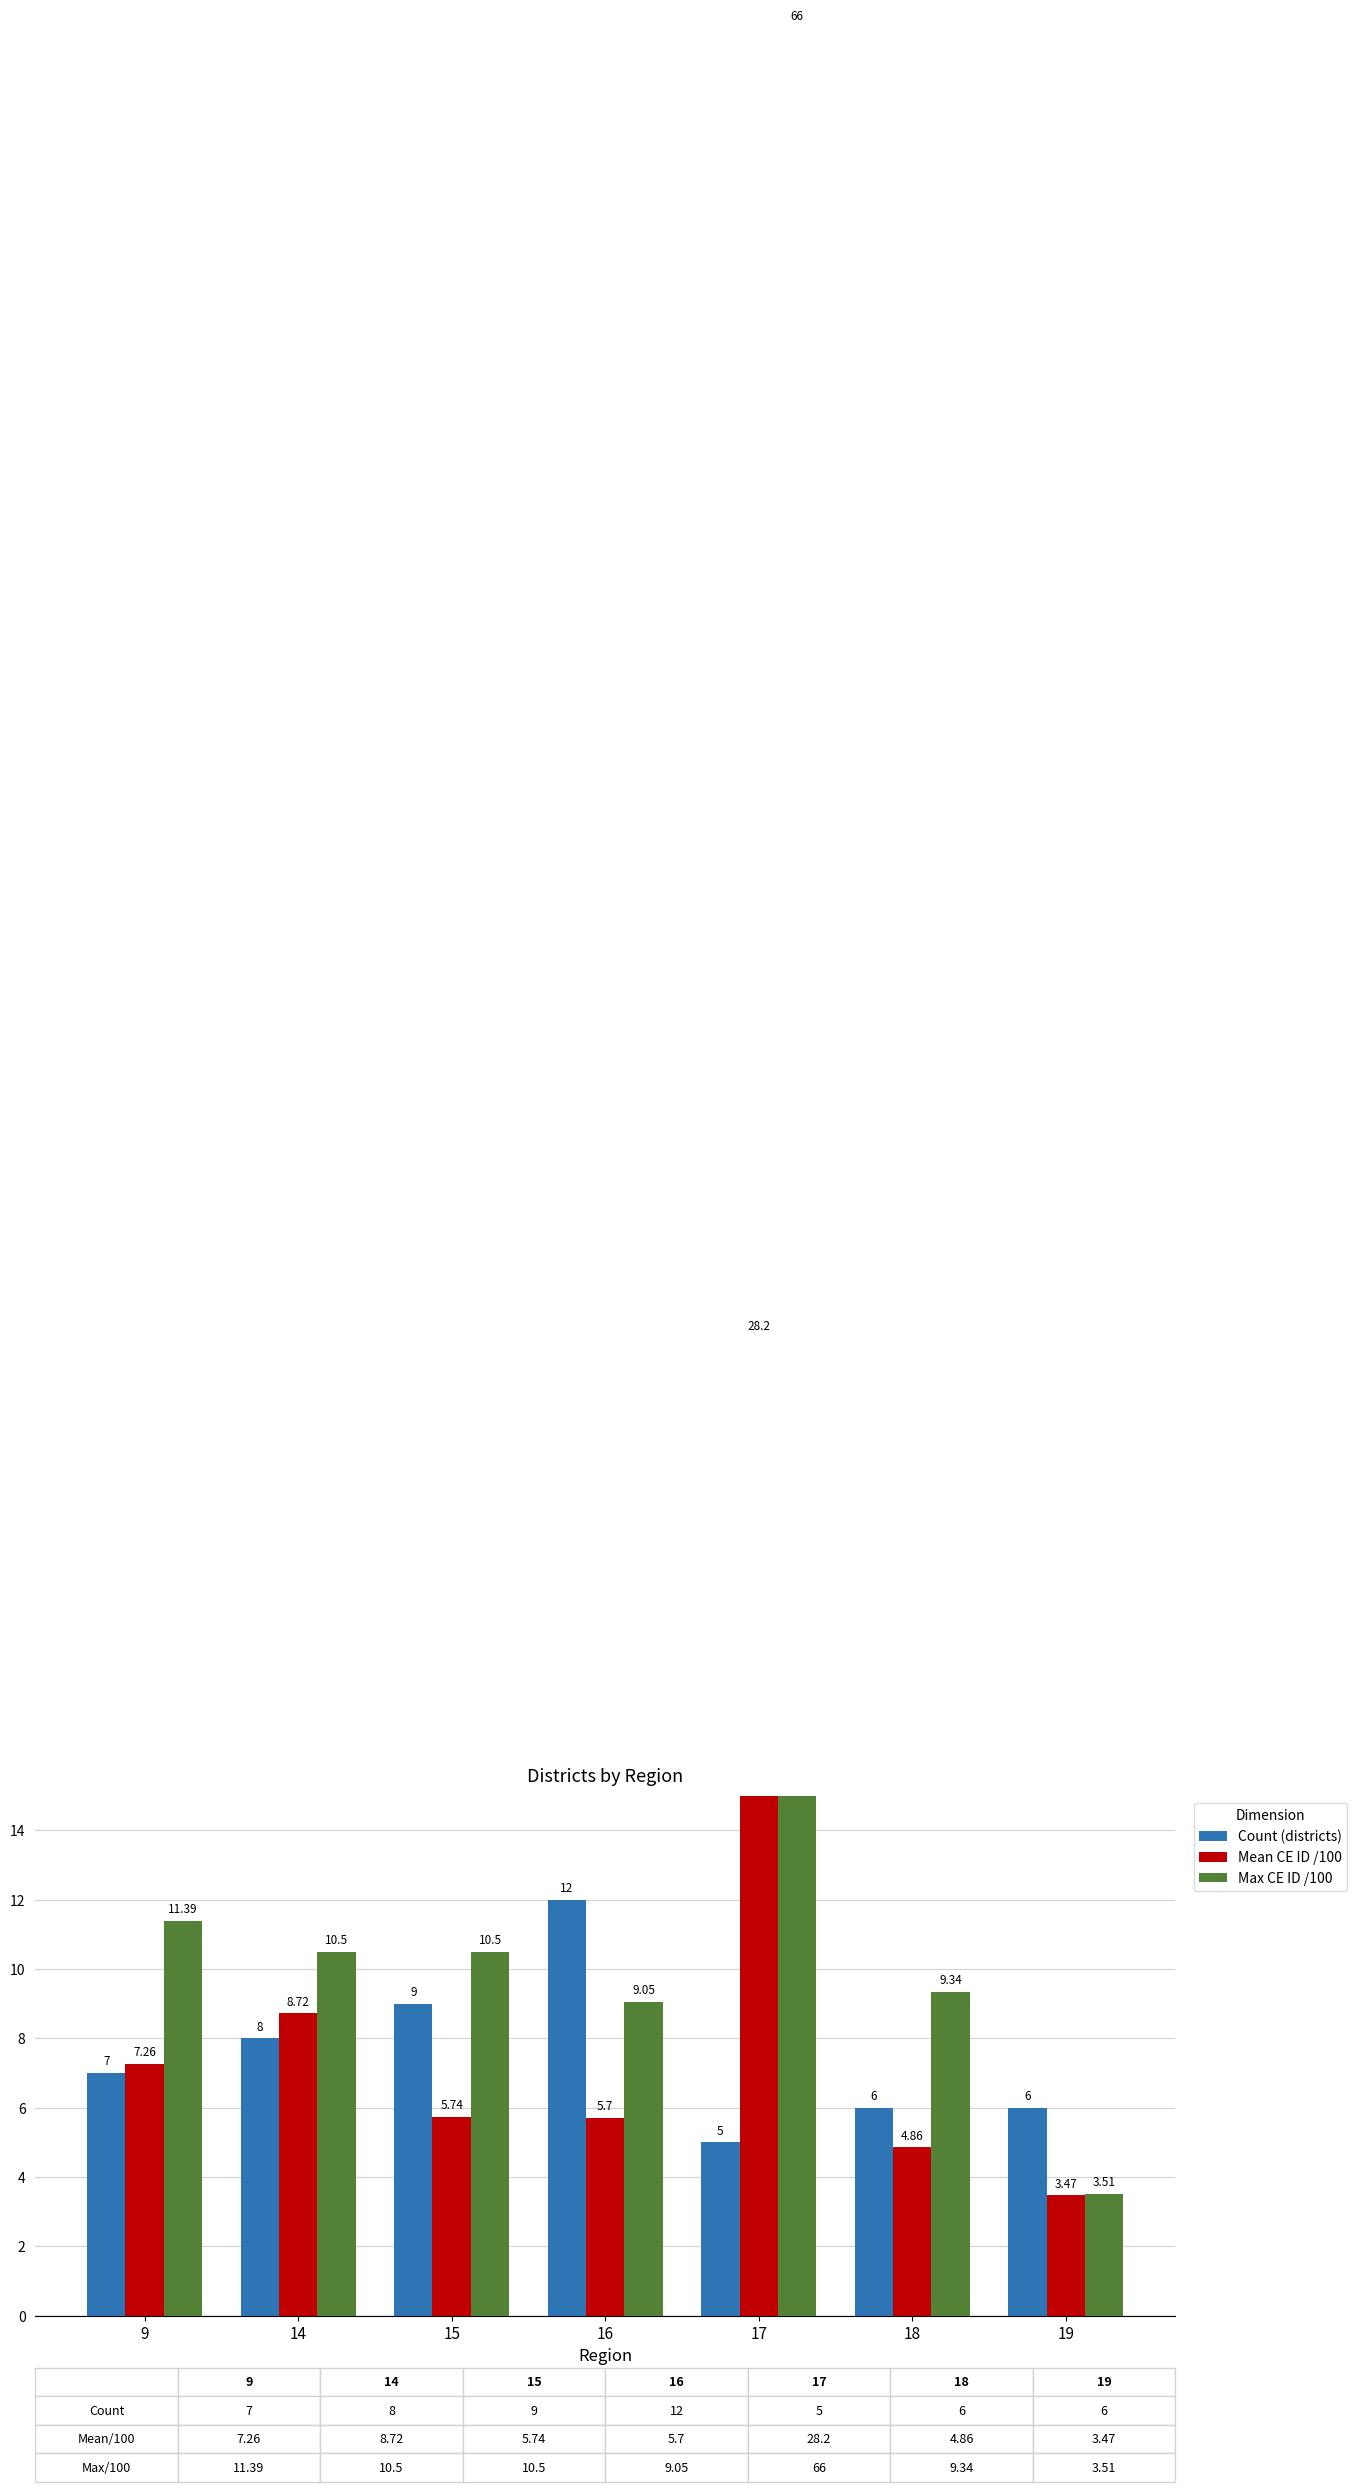

Between 15 and 16, which series saw the biggest shift?

Count (districts)